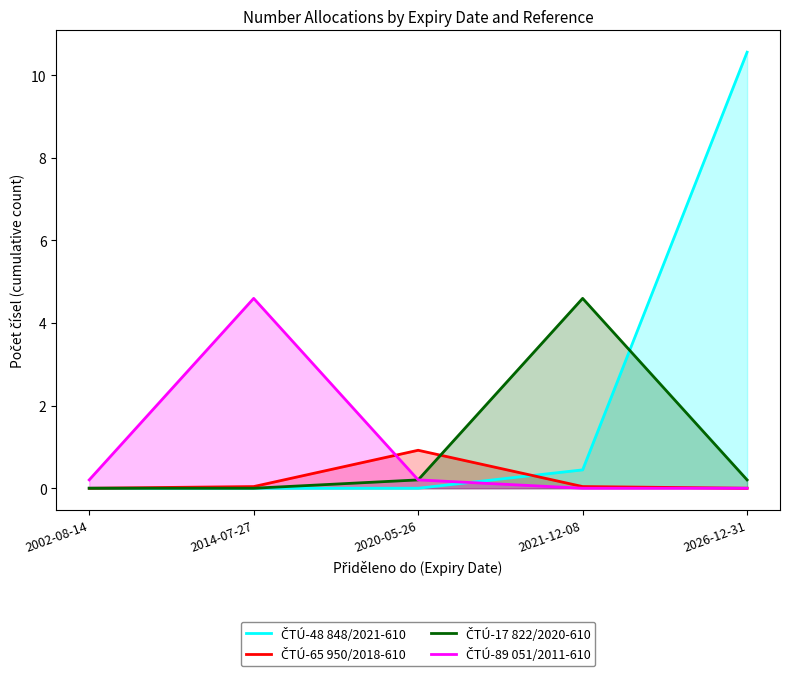

List the labels in order of ČTÚ-65 950/2018-610 value, smallest first.

2002-08-14, 2026-12-31, 2014-07-27, 2021-12-08, 2020-05-26